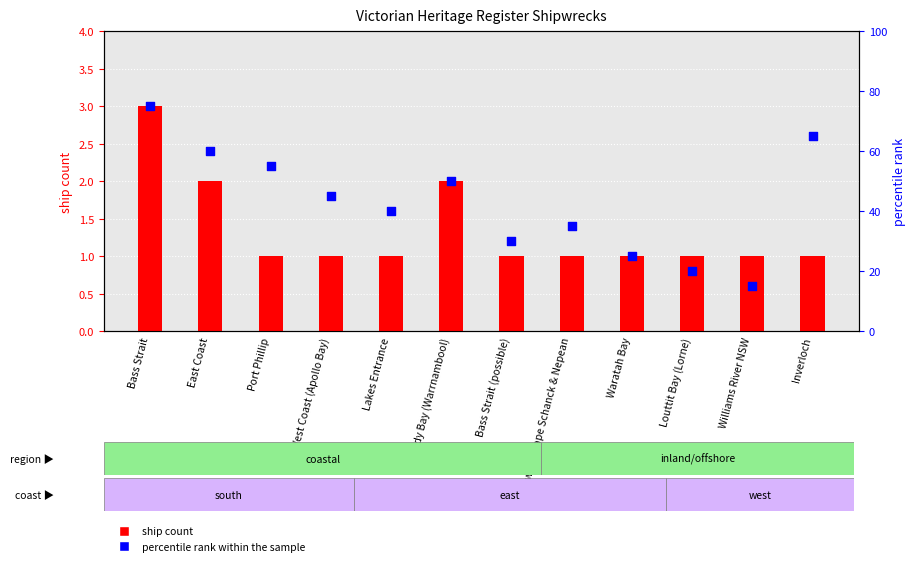

Is the value of percentile rank within the sample at Bass Strait (possible) greater than the value of ship count at Inverloch?

Yes